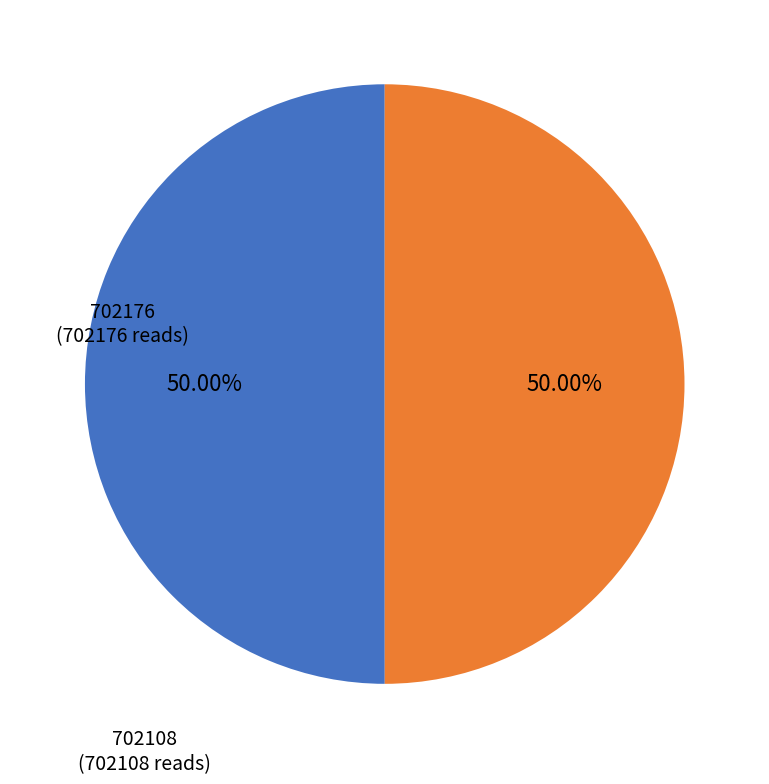

Rank the categories by value from highest to lowest.

702176, 702108